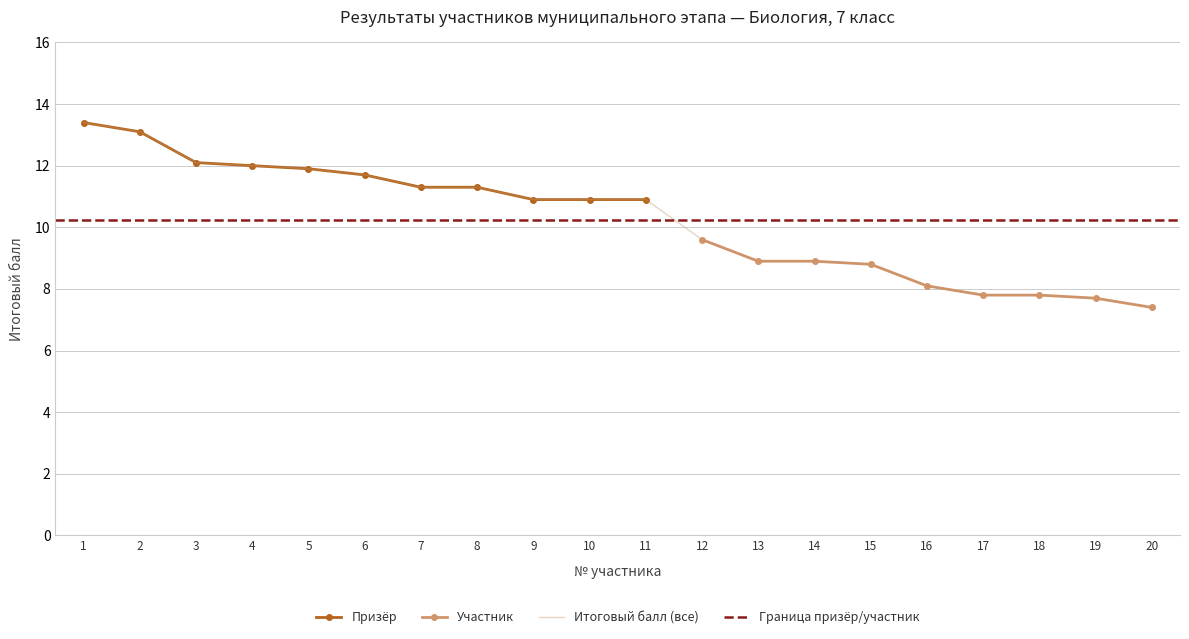

What is the average value?

10.2